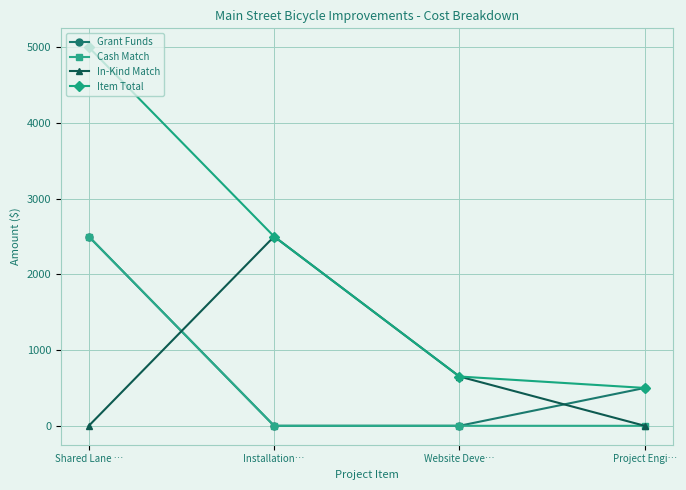

The value of Cash Match at Website Deve… is -1744.3. True or false?

False